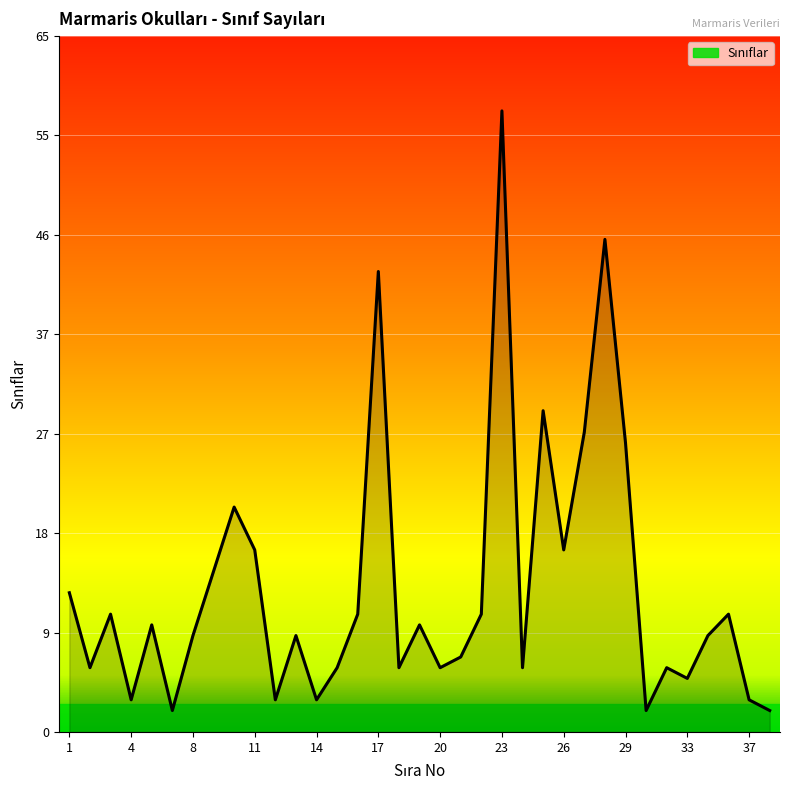

What is the value of the 10th point from the left?

17